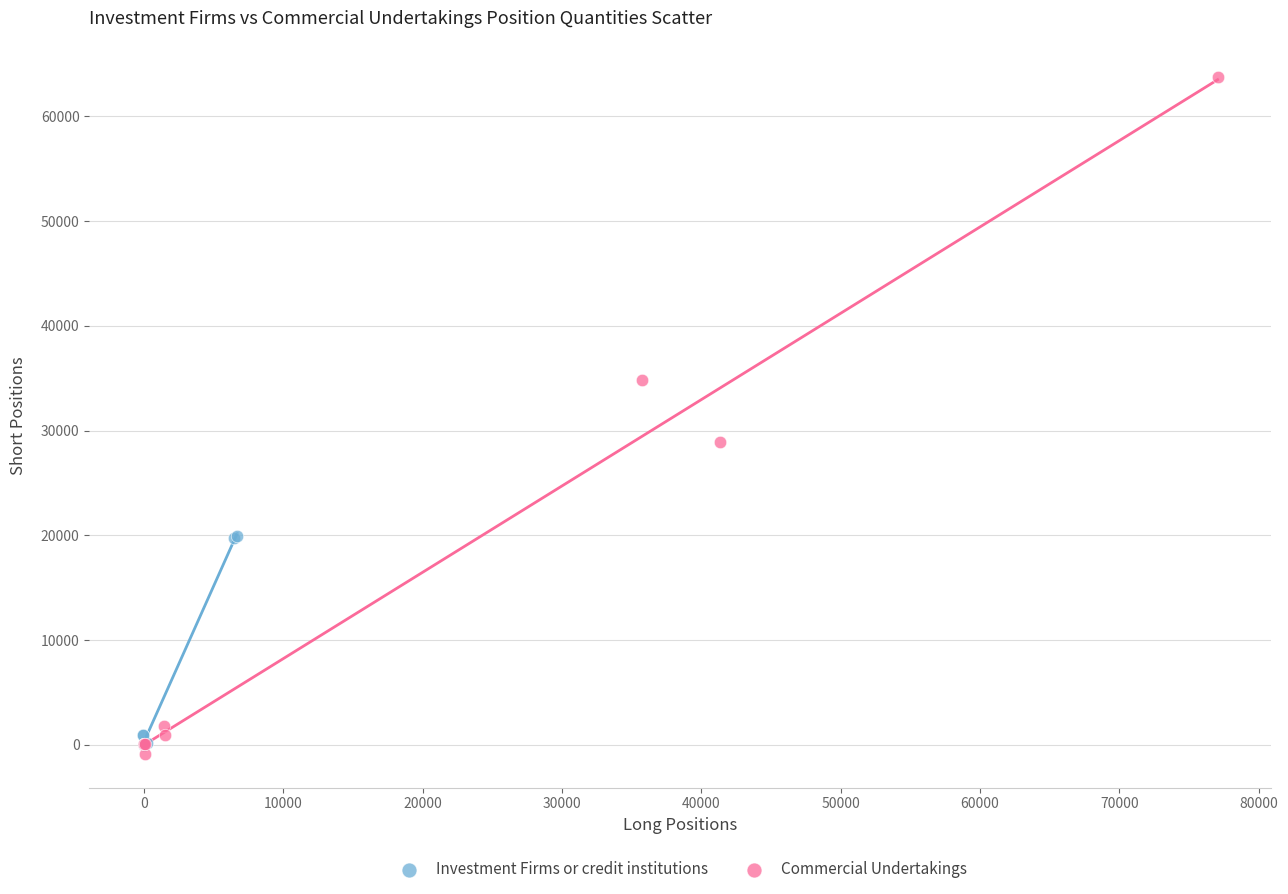

Which series contains the highest Y value?

Commercial Undertakings